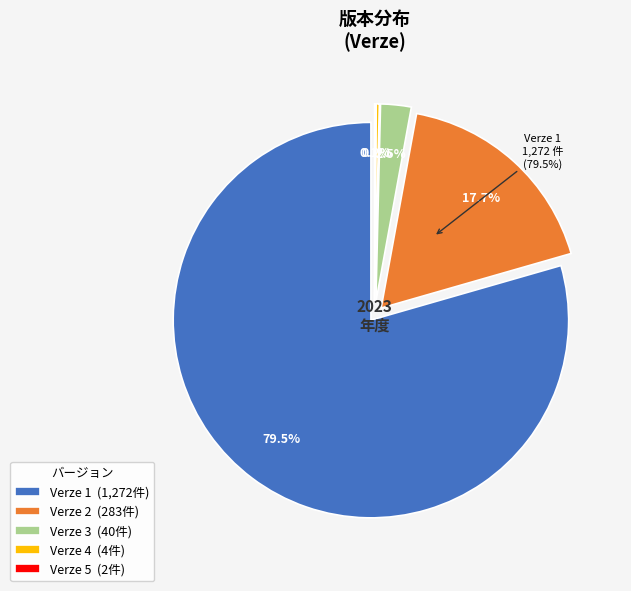

Count the number of slices in the pie.

5